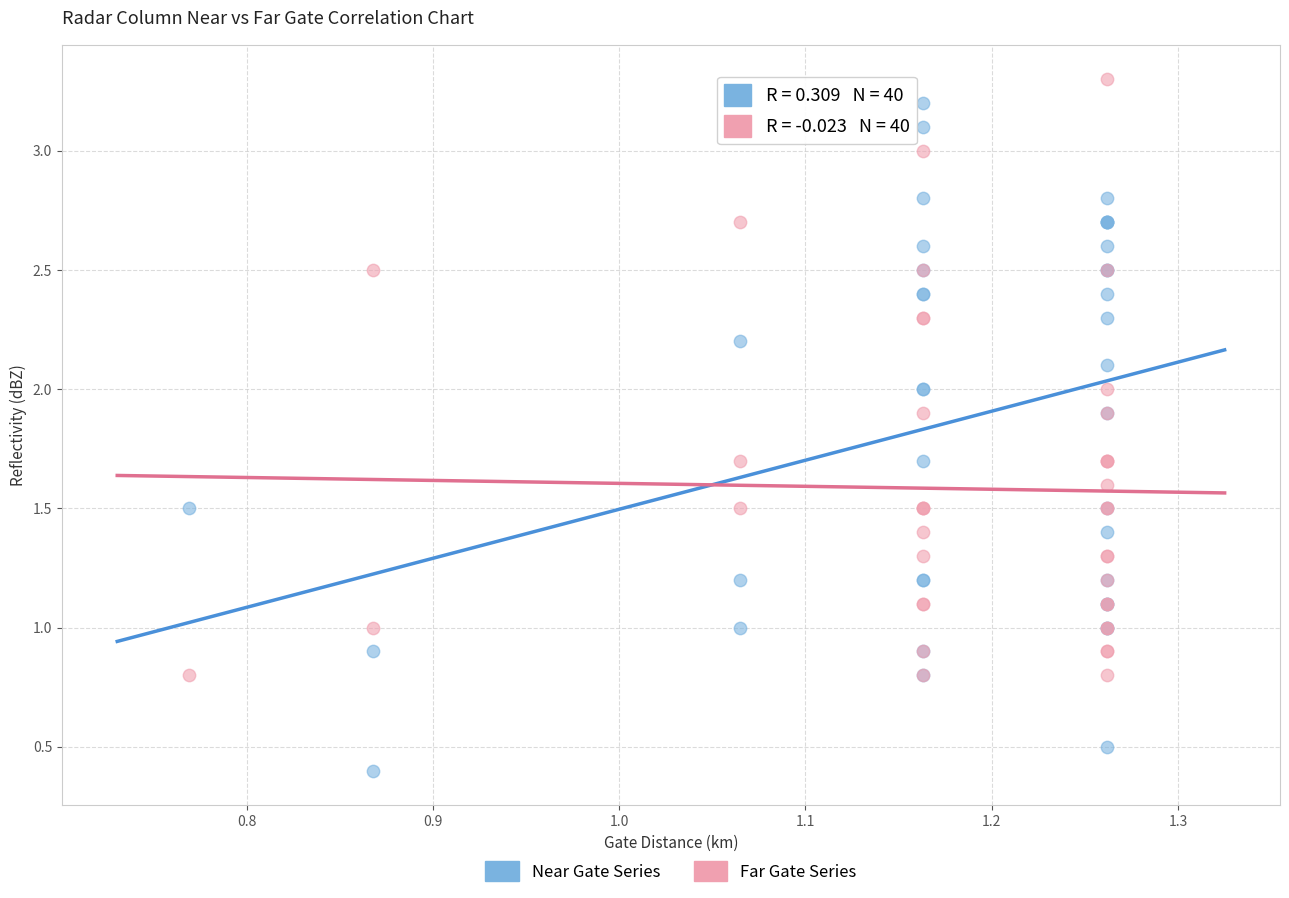

Which series contains the lowest Y value?

Near Gate Series